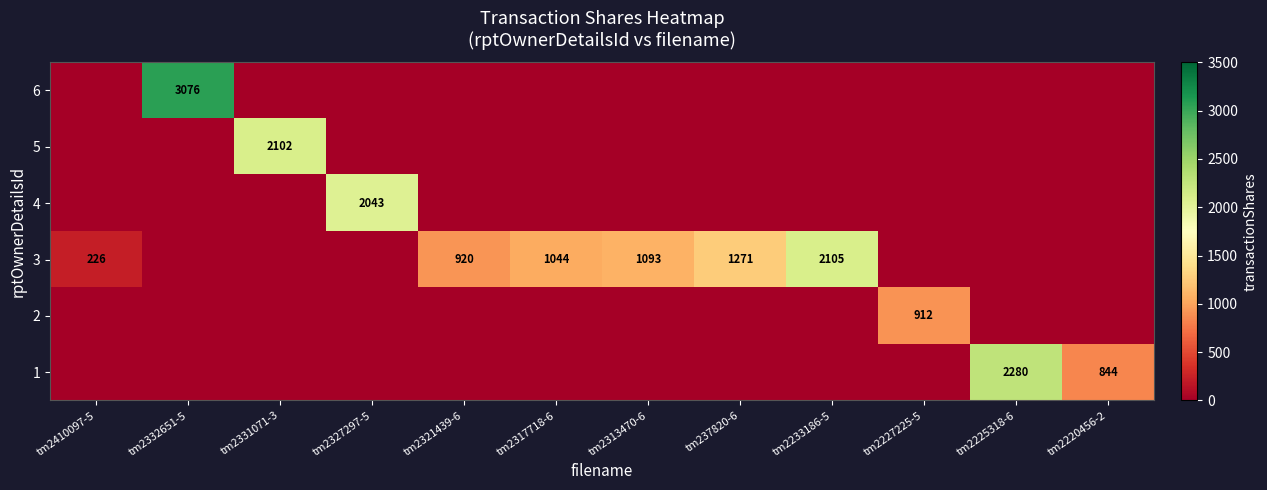

Which category has the lowest value across all series?

tm2410097-5